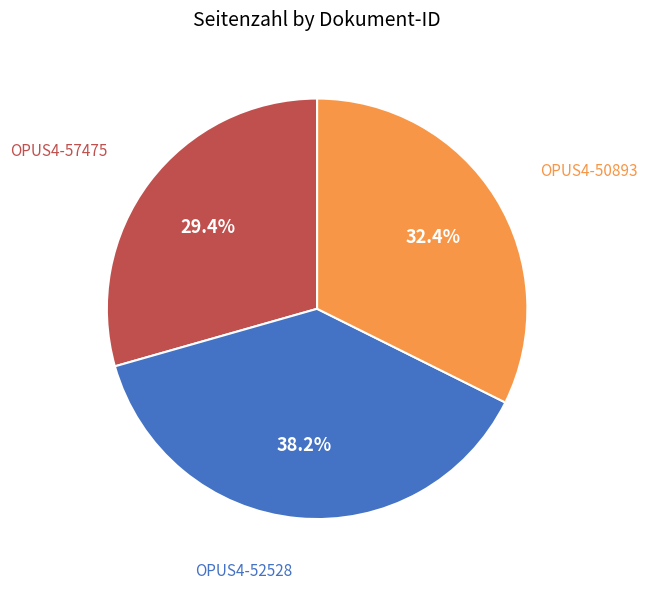

Between OPUS4-57475 and OPUS4-50893, which is larger?

OPUS4-50893